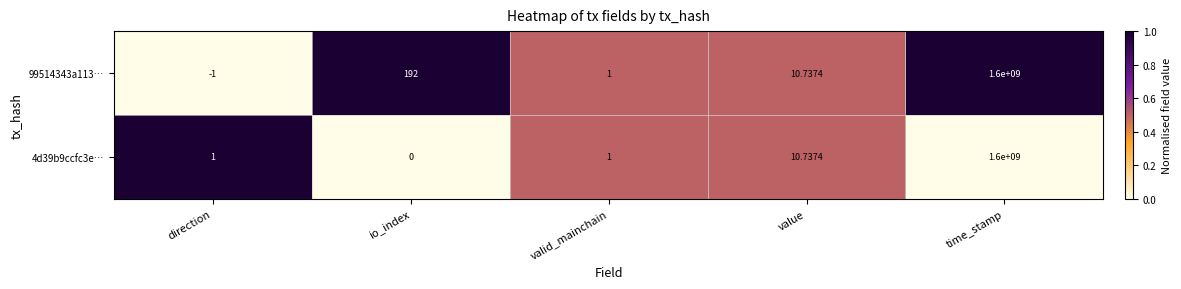

What is the total value across all series at time_stamp?

3200000000.0